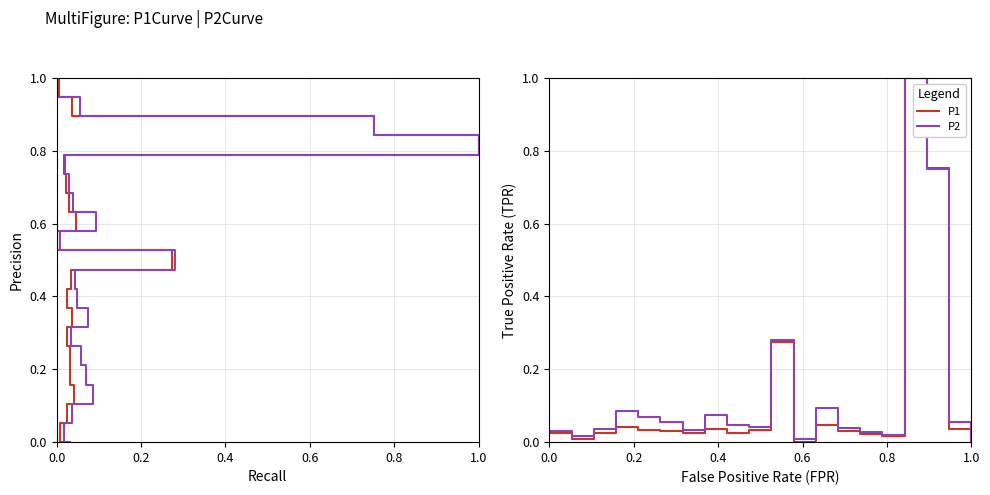

Which series ends up on top after the final intersection of P1 and P2?

P1